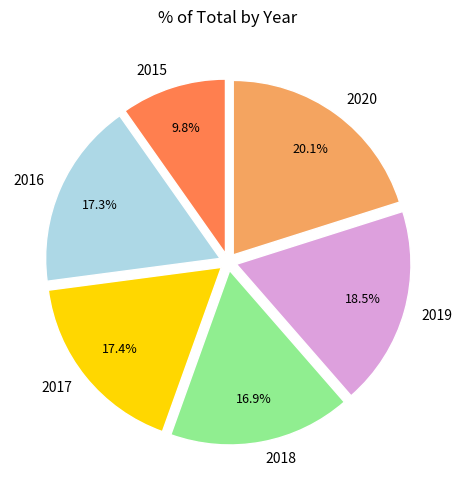

Combined, what portion of the pie is 2015 and 2016?

27.1%